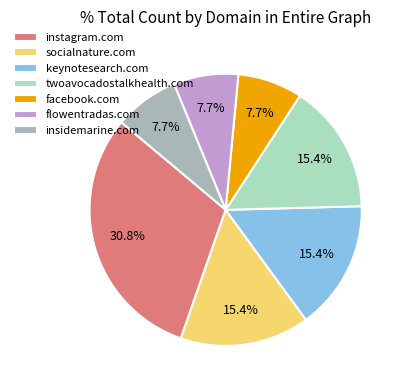

Does flowentradas.com represent more than half of the total?

No